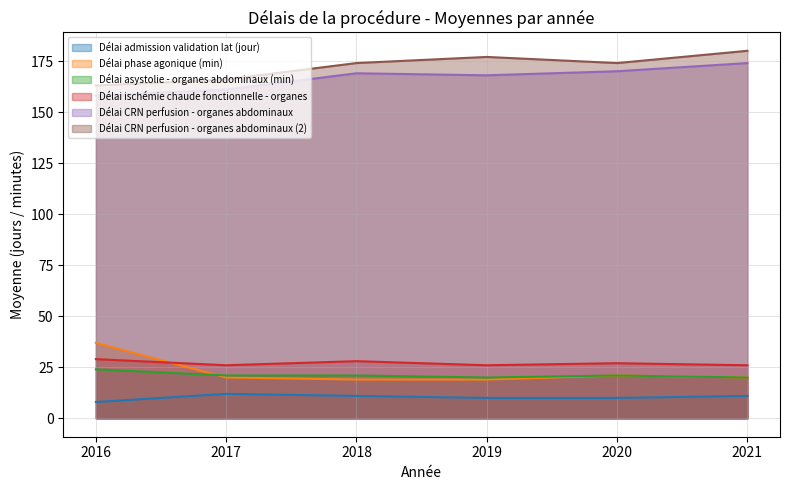

What is the smallest value displayed?

8